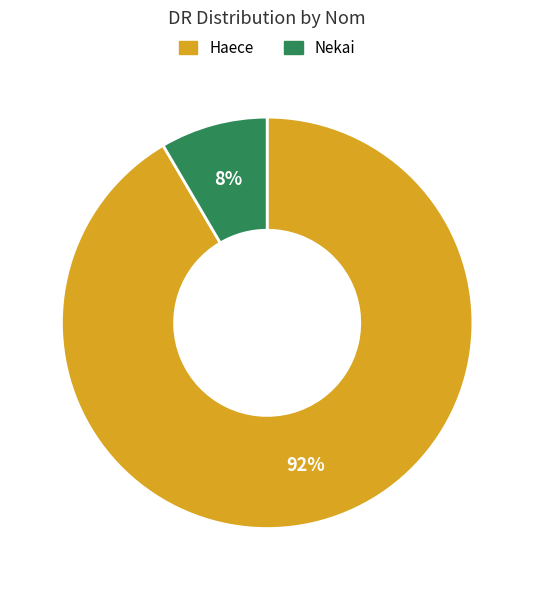

Which category has the biggest portion of the pie?

Haece